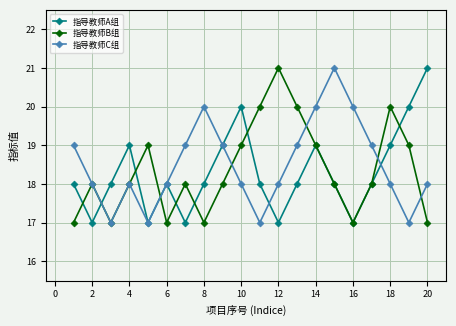

What is the minimum value for 指导教师A组?

17